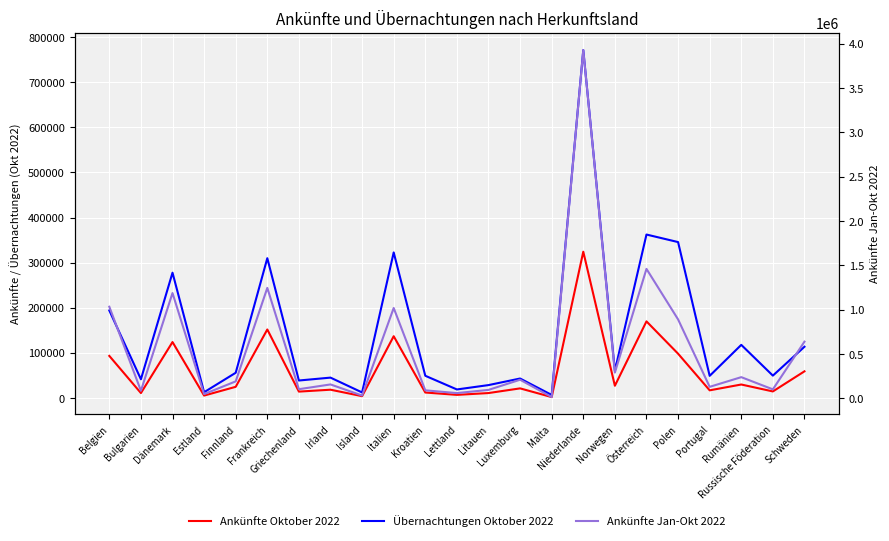

What is the value of the Ankünfte Jan-Okt 2022 point at the 16th from the left?

3926733